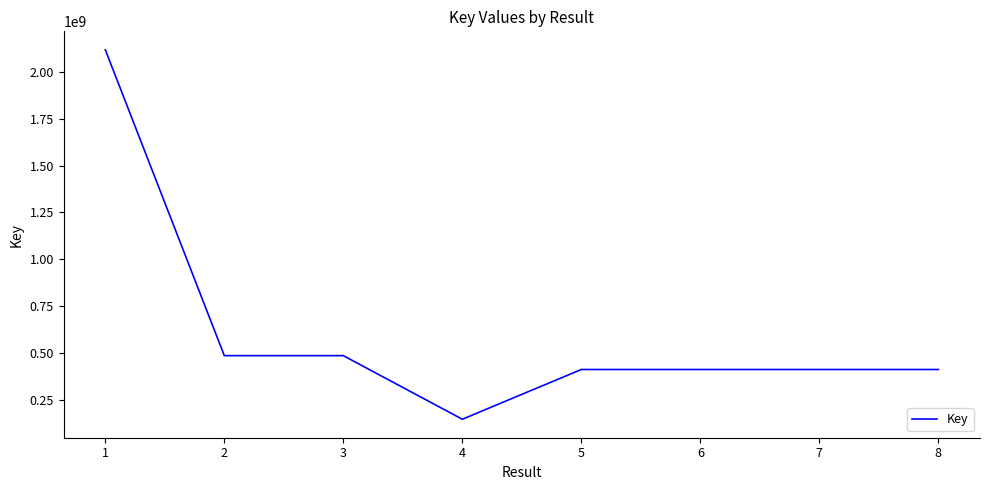

Count the number of data series in this chart.

1